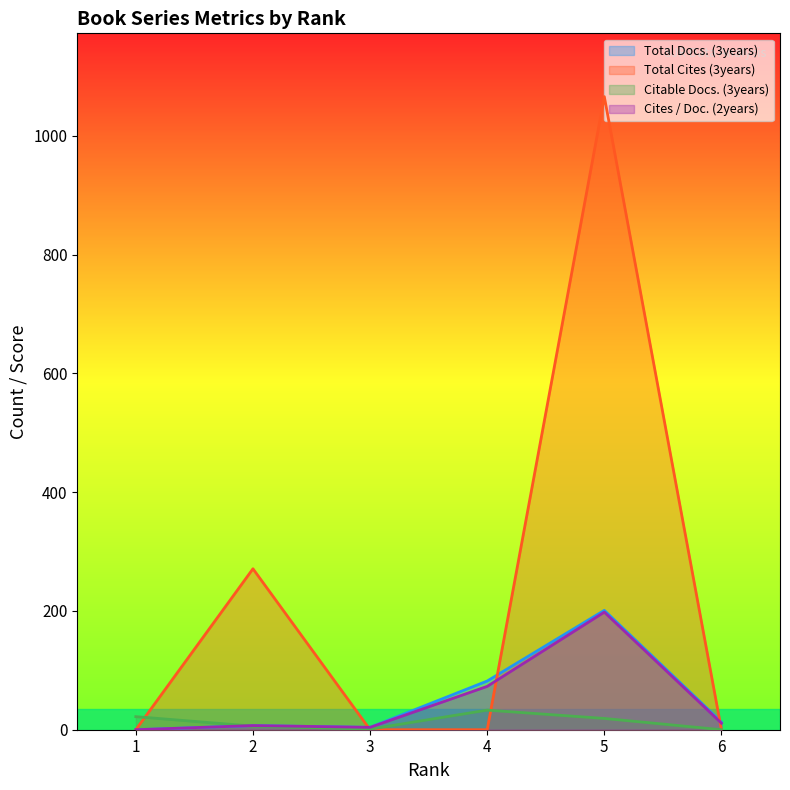

The value of Total Docs. (3years) at 5 is 282. True or false?

False